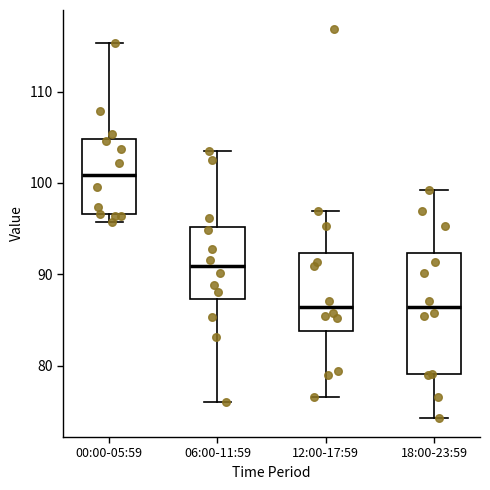

Comparing the boxes themselves (not the whiskers), which one is the tallest?

18:00-23:59